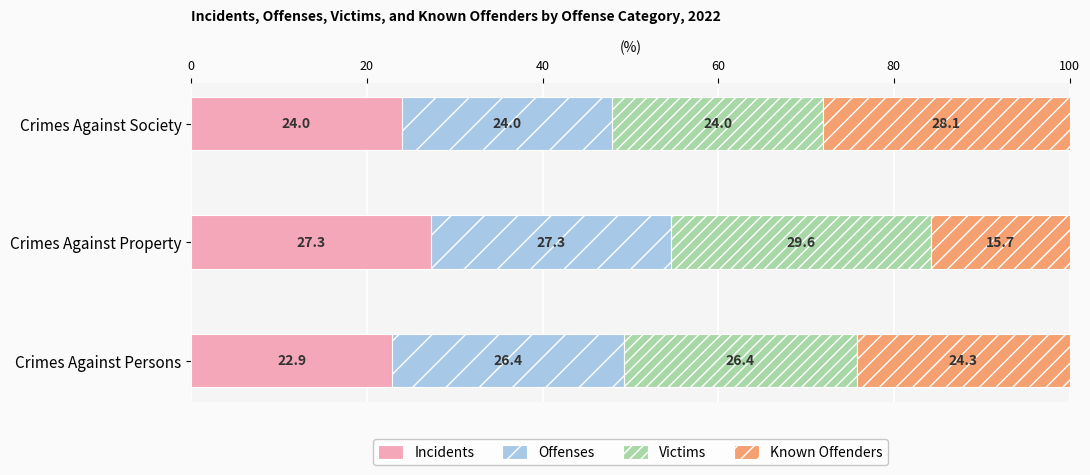

What is the total value across all series at Crimes Against Persons?

100.0